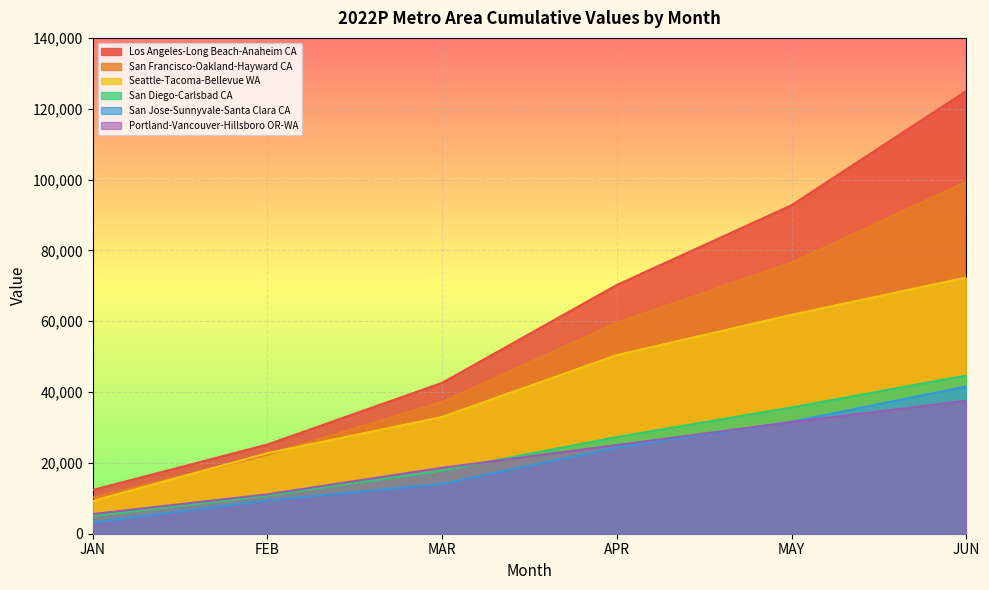

What are all the series names shown in the legend?

Los Angeles-Long Beach-Anaheim CA, San Francisco-Oakland-Hayward CA, Seattle-Tacoma-Bellevue WA, San Diego-Carlsbad CA, San Jose-Sunnyvale-Santa Clara CA, Portland-Vancouver-Hillsboro OR-WA